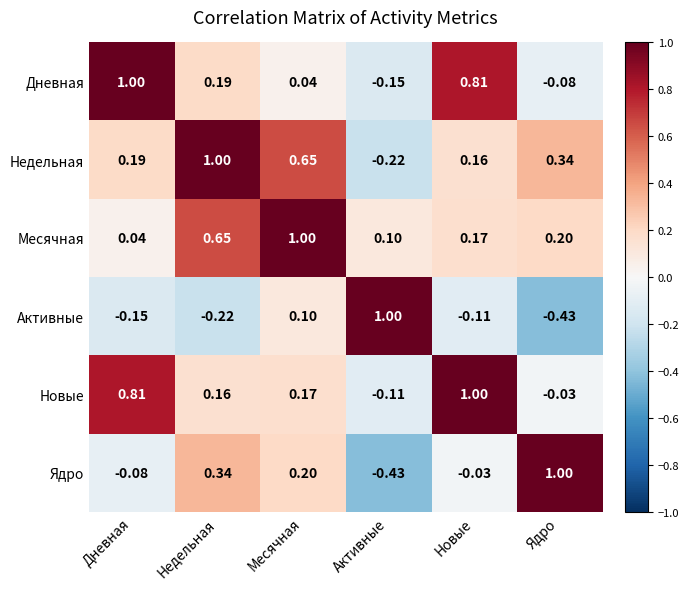

Rank the series at Месячная from highest to lowest value.

Месячная, Недельная, Ядро, Новые, Активные, Дневная